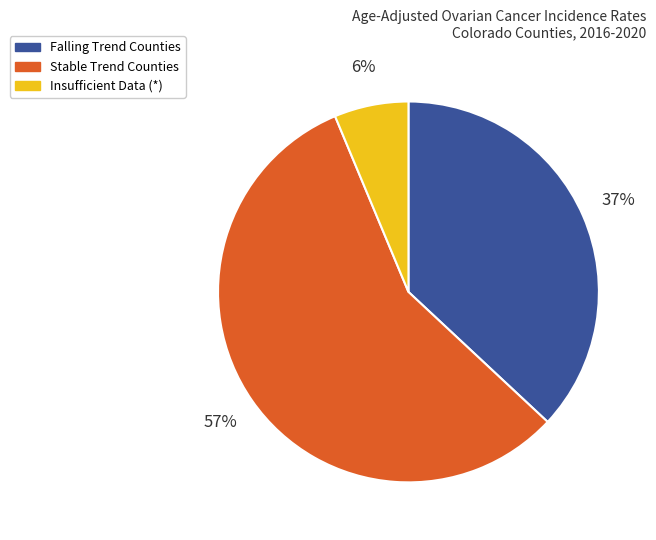

To the nearest percent, what is the average slice percentage?

33%